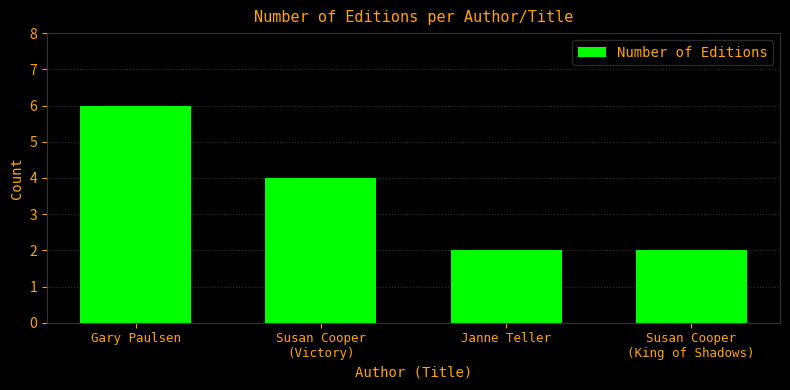

True or false: the data shows 6 at Gary Paulsen.

True